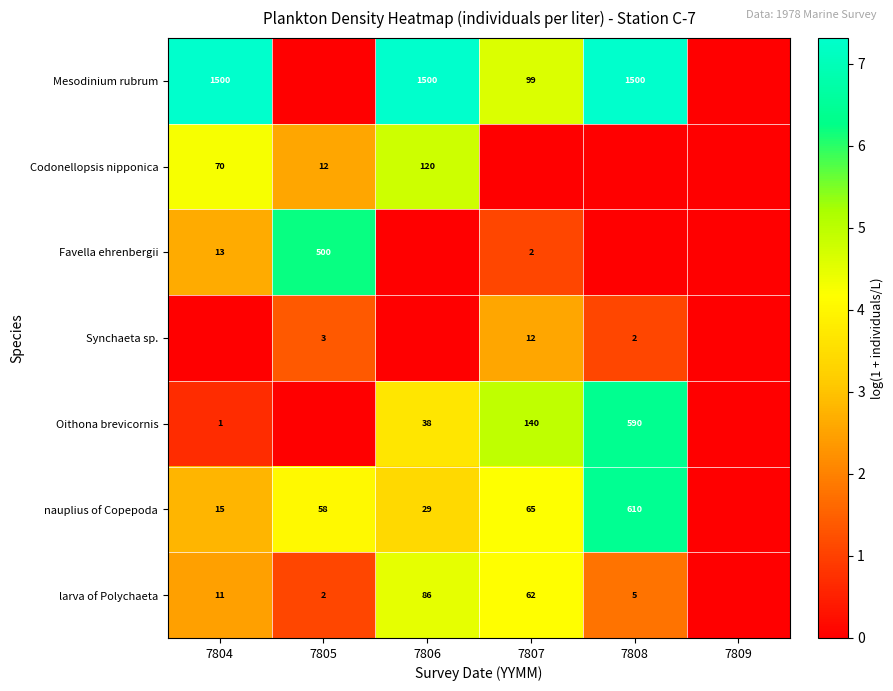

What is the spread (max minus min) of values at 7806?

7.3